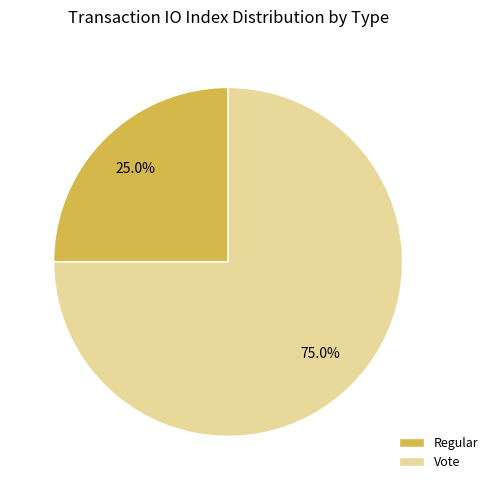

Which category accounts for the majority?

Vote